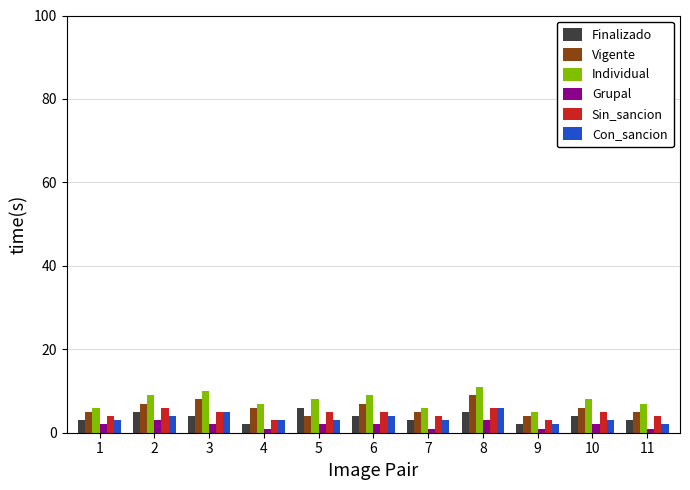

What is the sum of all Finalizado values?

41